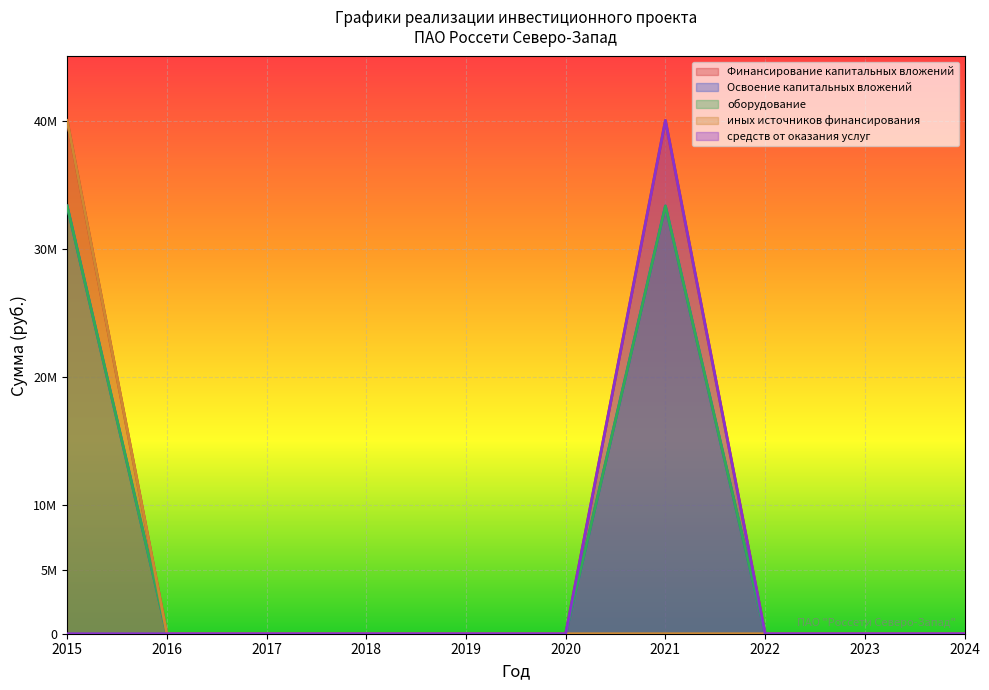

What are all the series names shown in the legend?

Финансирование капитальных вложений, Освоение капитальных вложений, оборудование, иных источников финансирования, средств от оказания услуг